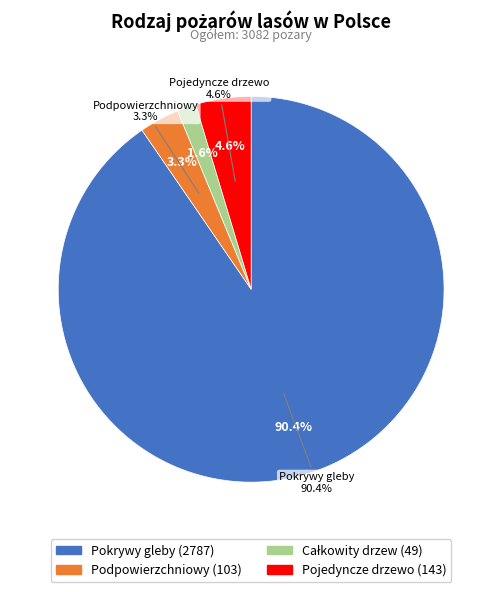

How many segments does this pie chart have?

4